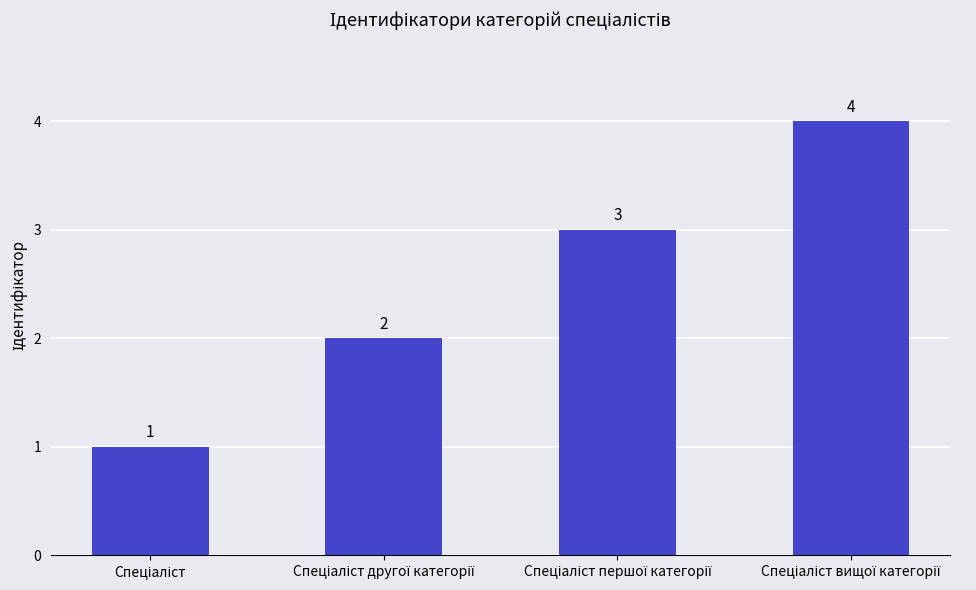

How many series are shown in this chart?

1